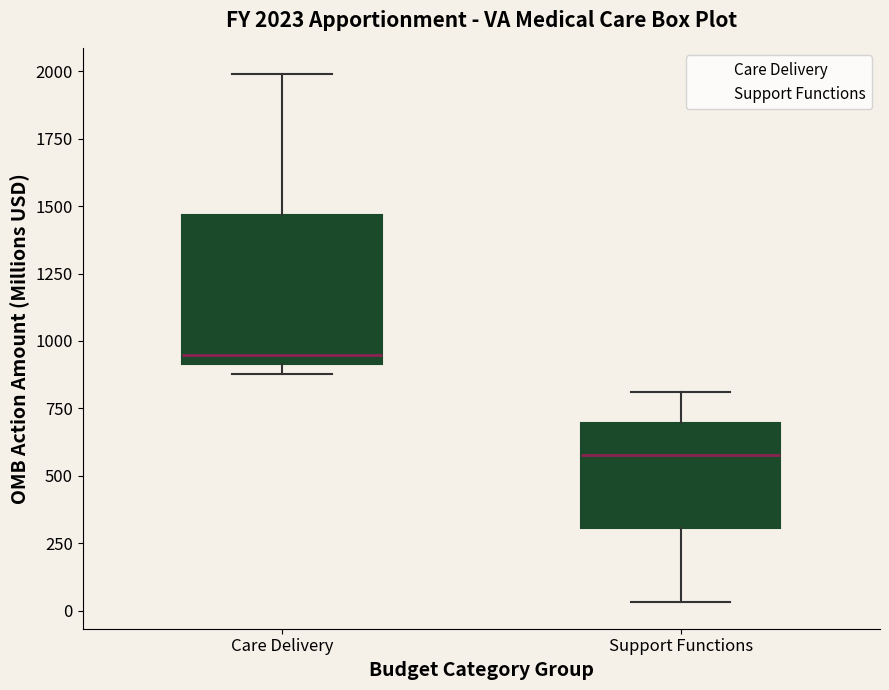

Which box's median line is the lowest?

Support Functions